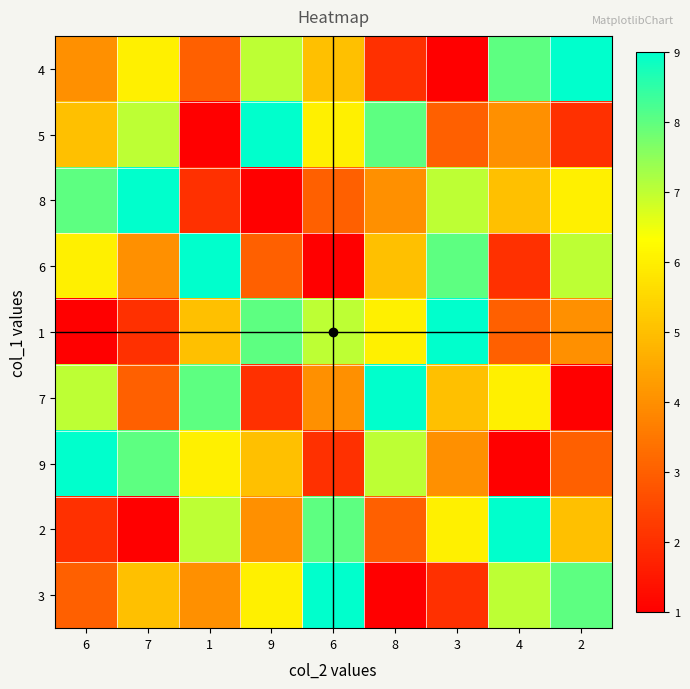

Between 7 and 6, which is larger?

7